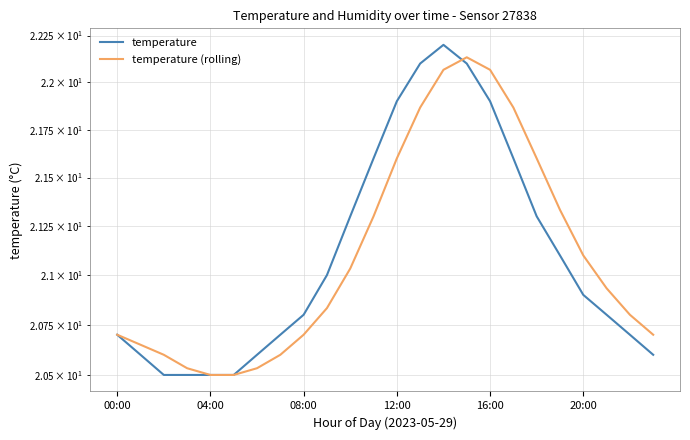

Which category has the highest value in the temperature series?

14